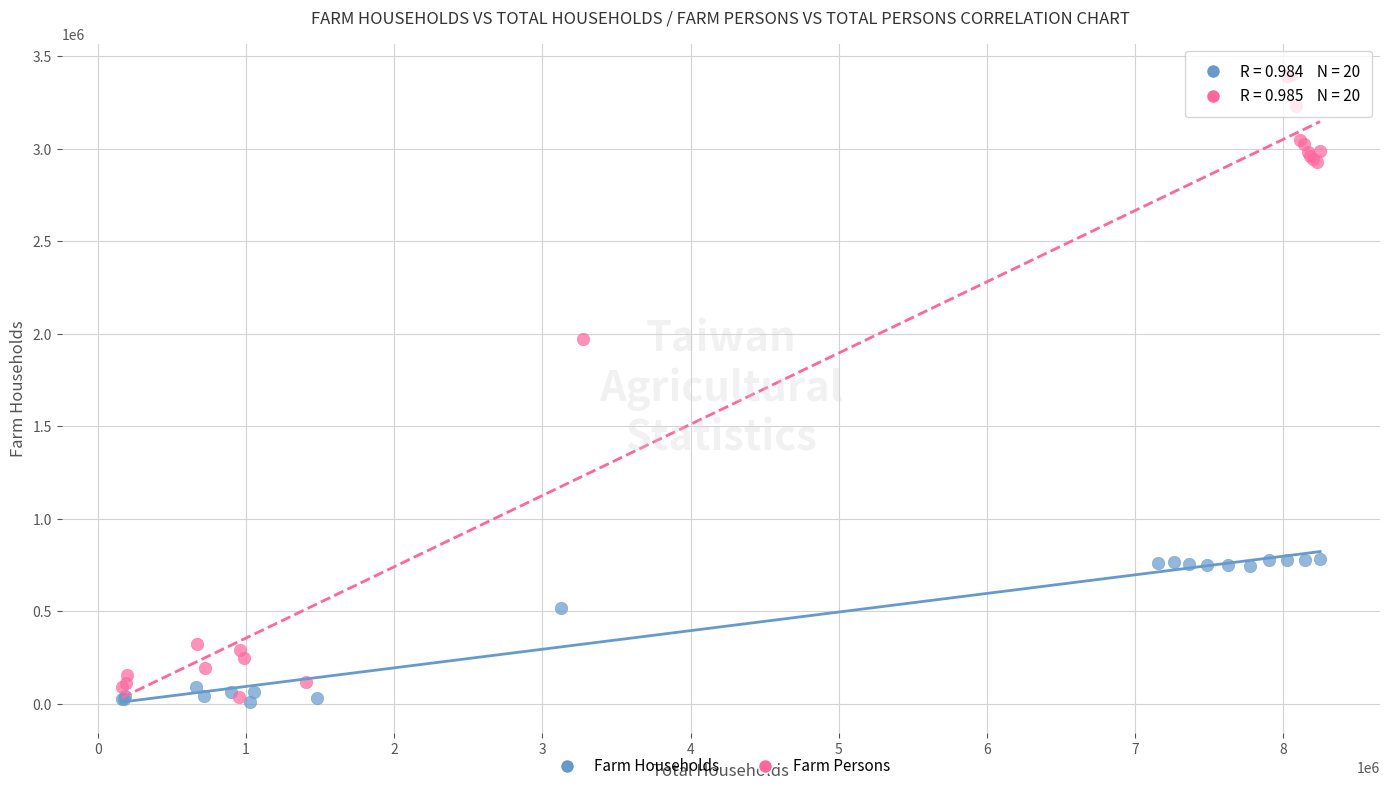

Which series has the widest spread of Y values?

Farm Persons